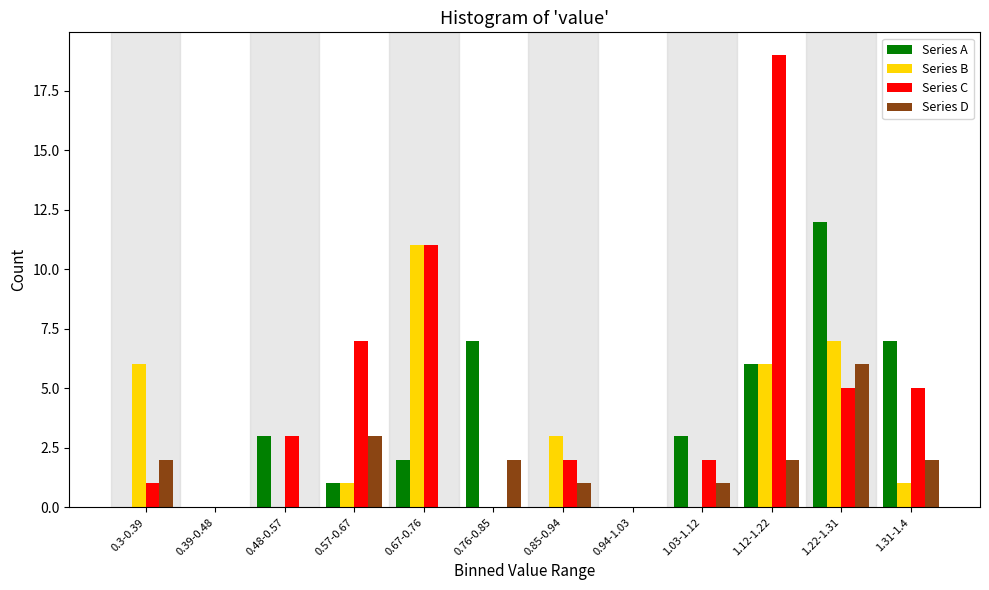

The value of Series B at 0.94-1.03 is 0. True or false?

True